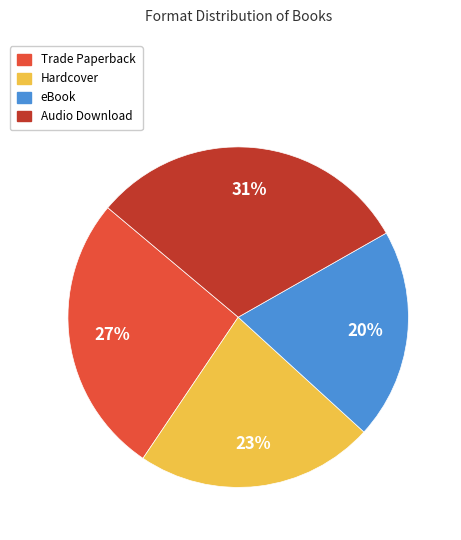

True or false: Trade Paperback accounts for 21% of the total.

False